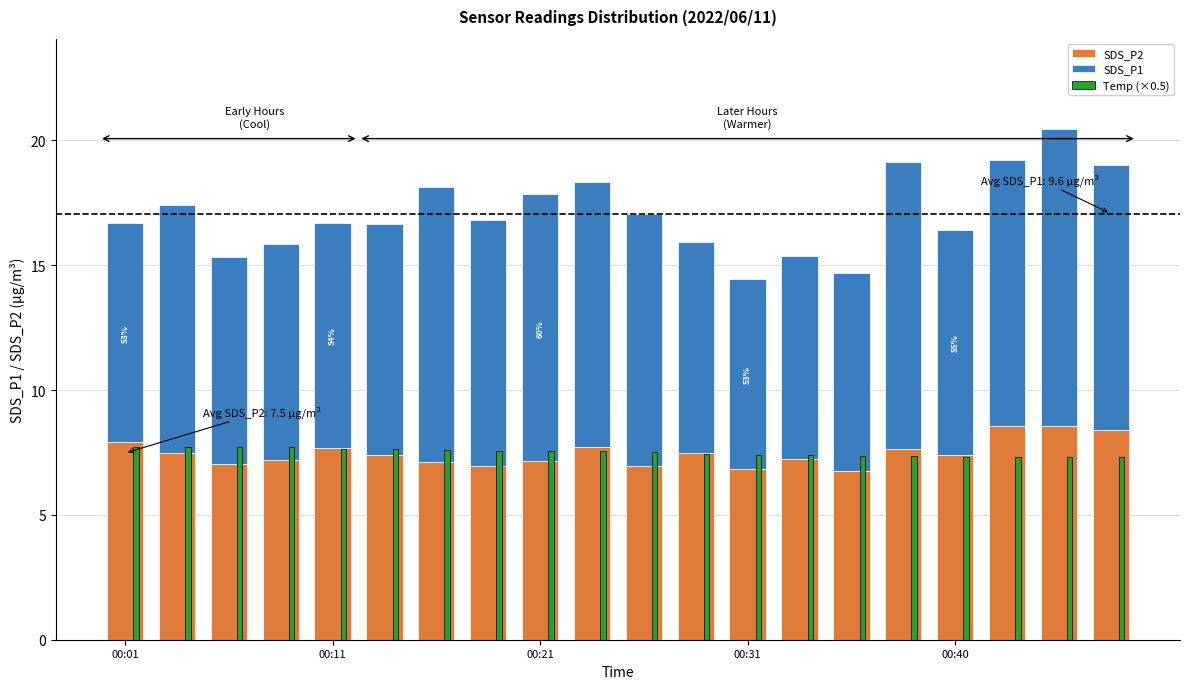

Count the number of categories in the chart.

20